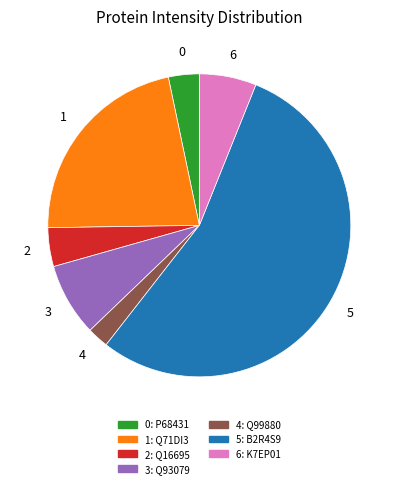

Count the number of slices in the pie.

7